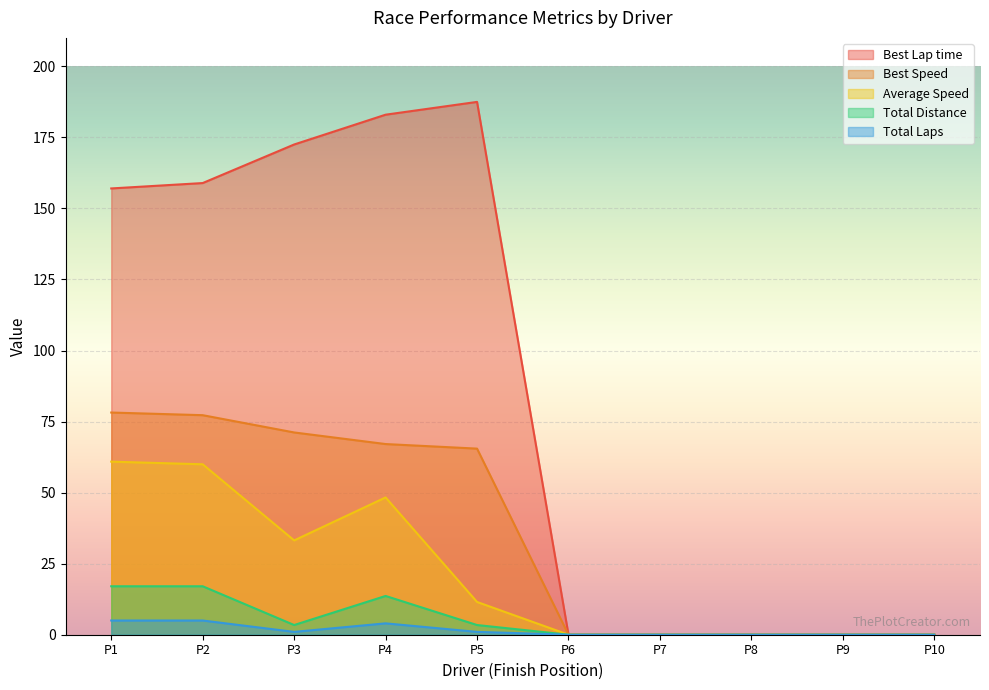

The value of Total Distance at John Paul Southern Jr. is 5.5. True or false?

False